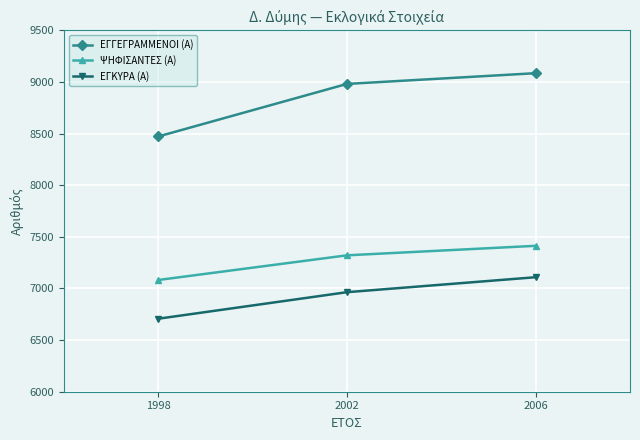

What are all the series names shown in the legend?

ΕΓΓΕΓΡΑΜΜΕΝΟΙ (Α), ΨΗΦΙΣΑΝΤΕΣ (Α), ΕΓΚΥΡΑ (Α)